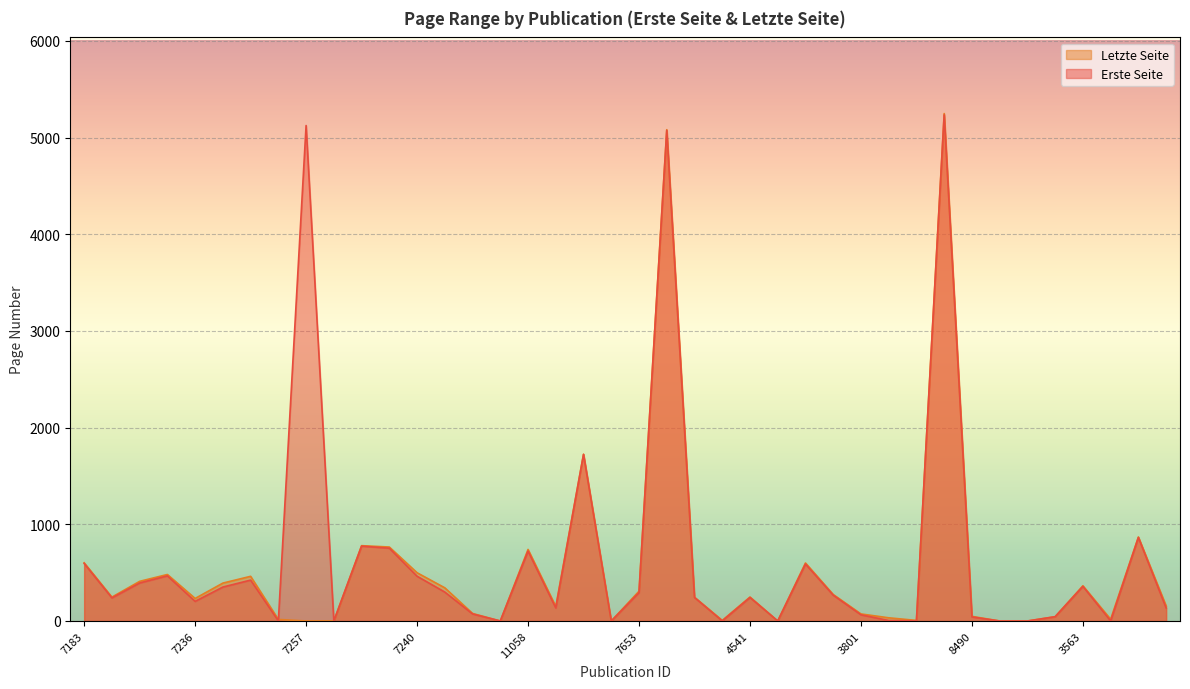

What is the sum of the Letzte Seite values at 8490 and 3609?

66